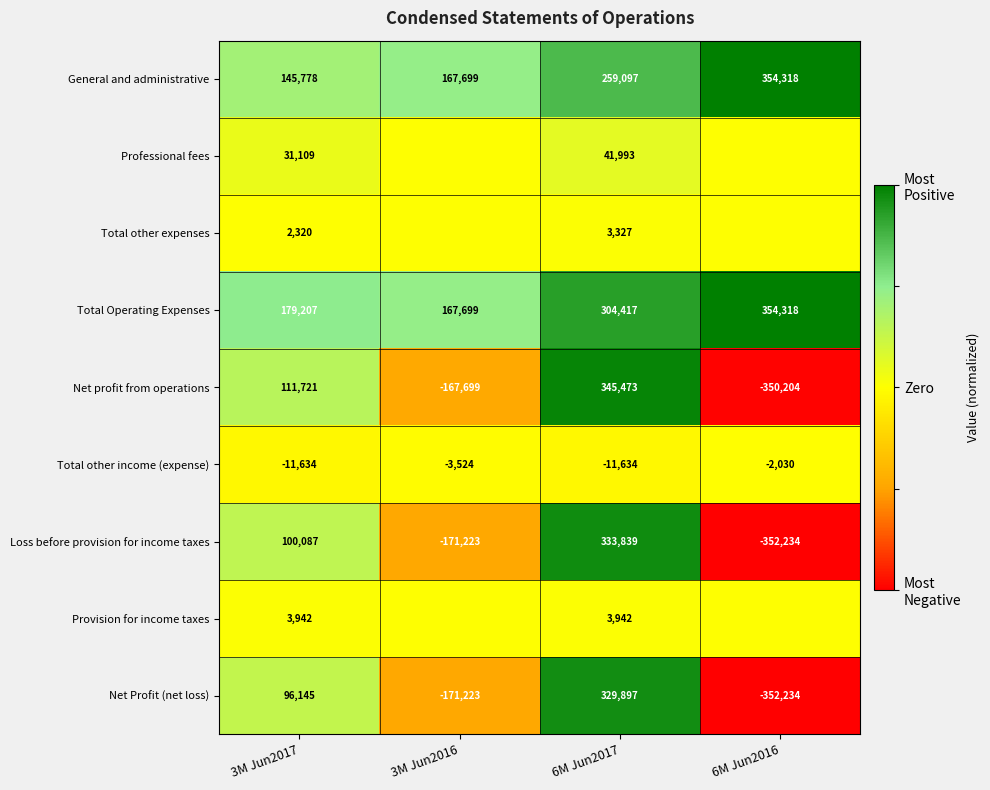

What is the spread (max minus min) of values at 6M Jun2017?

357107.0